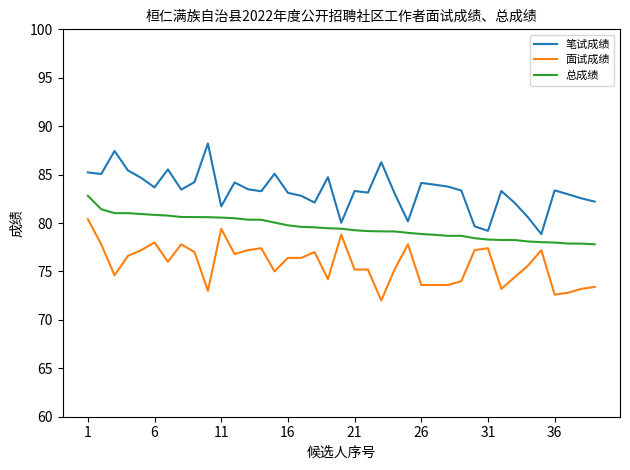

What is the difference between the maximum and minimum values in the 面试成绩 series?

8.4